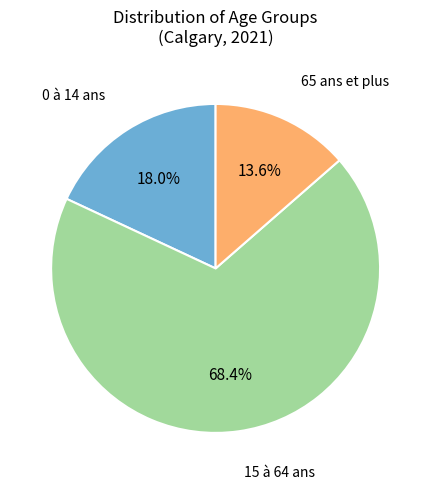

Count the number of slices in the pie.

3